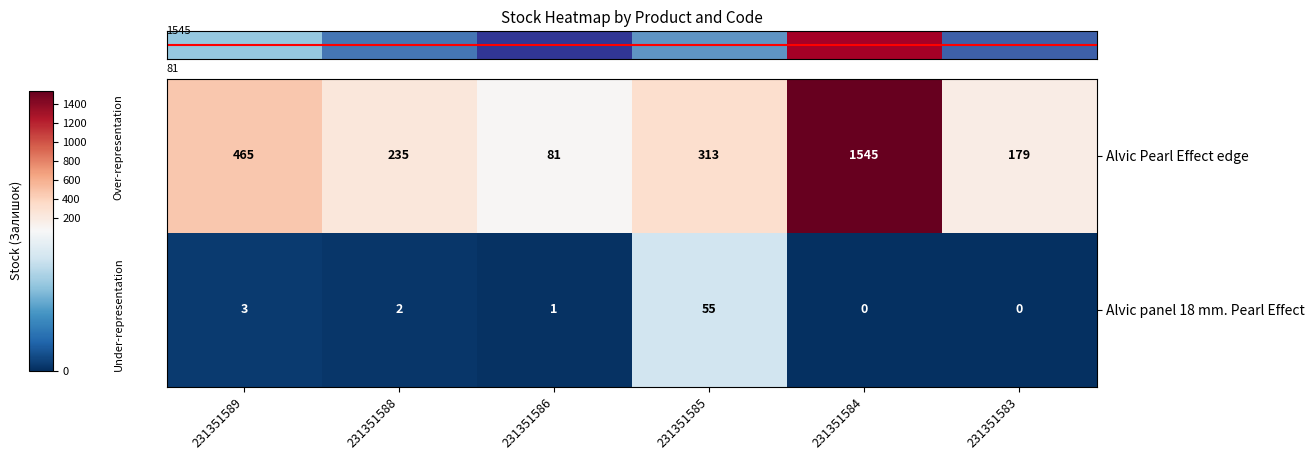

Reading right to left, transcribe all the data shown in this chart.

Alvic Pearl Effect edge: 231351583=179	231351584=1545	231351585=313	231351586=81	231351588=235	231351589=465
Alvic panel 18 mm. Pearl Effect: 231351583=0	231351584=0	231351585=55	231351586=1	231351588=2	231351589=3